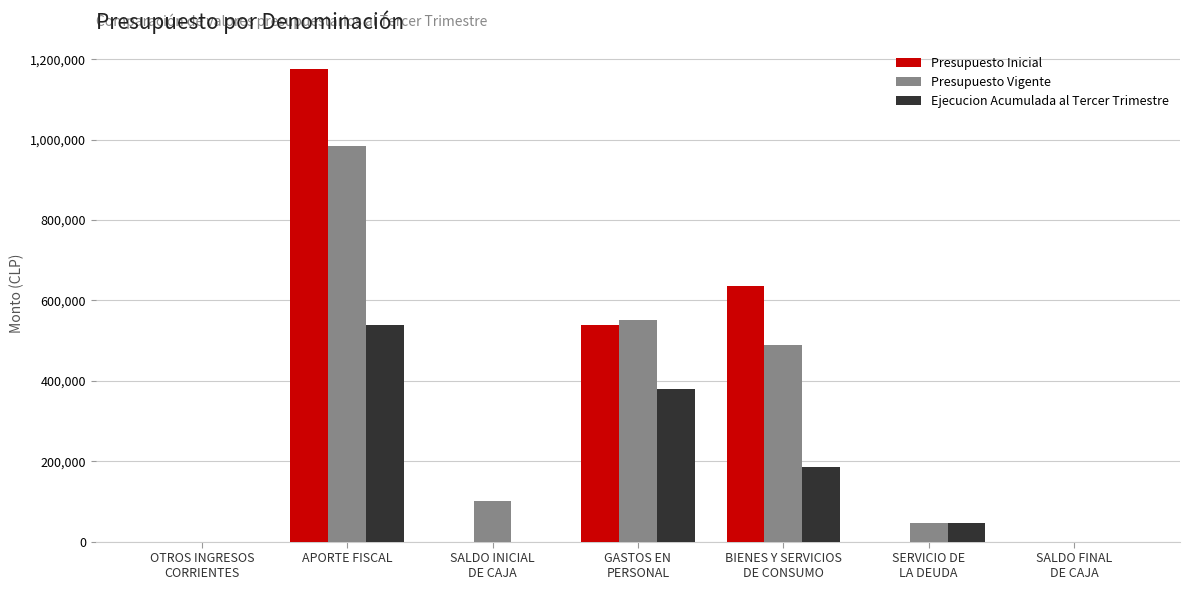

Count the number of data series in this chart.

3